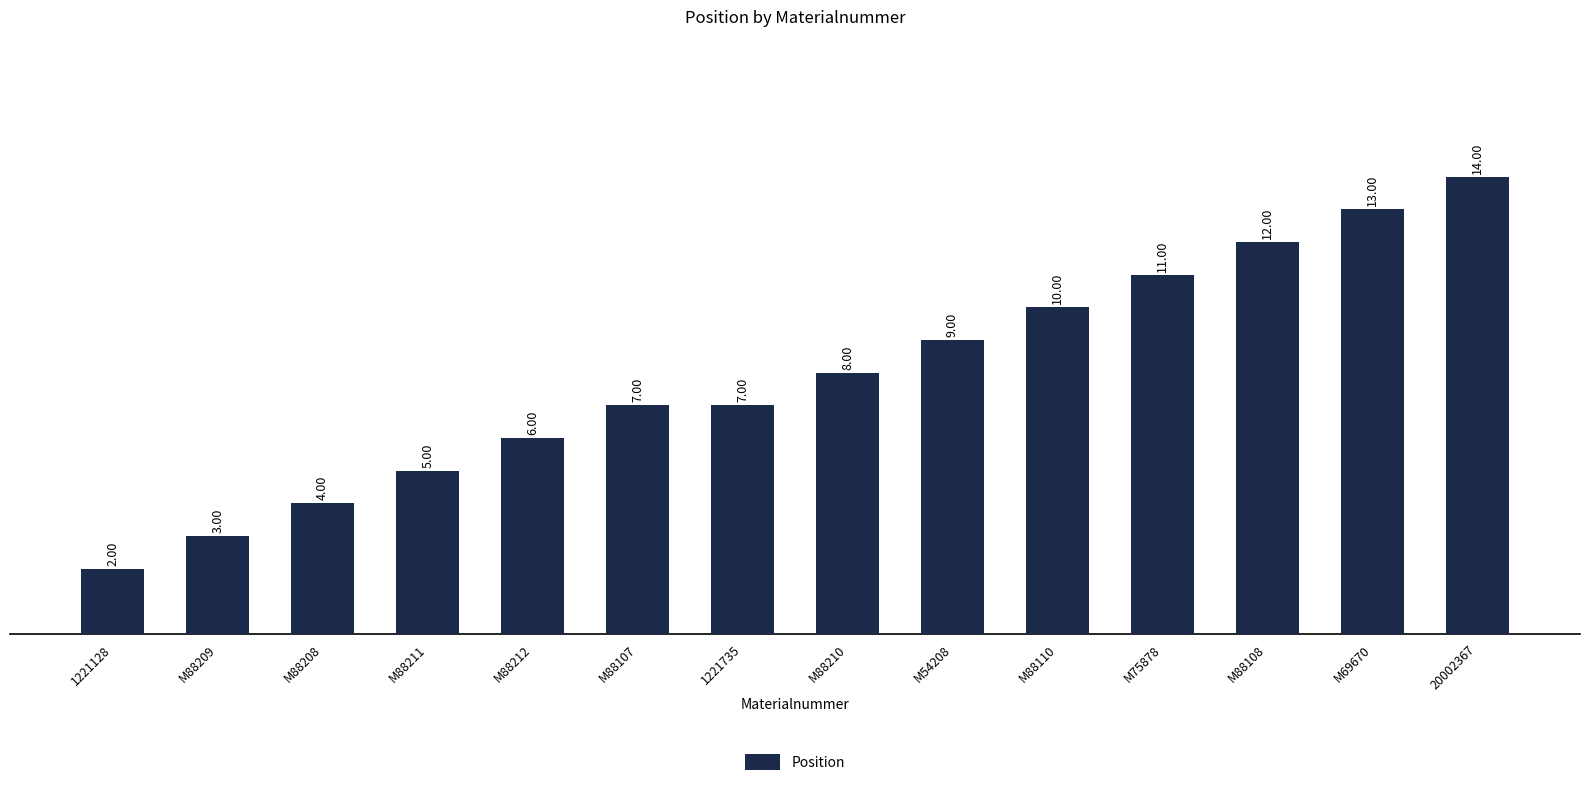

The value at M69670 is 21. True or false?

False